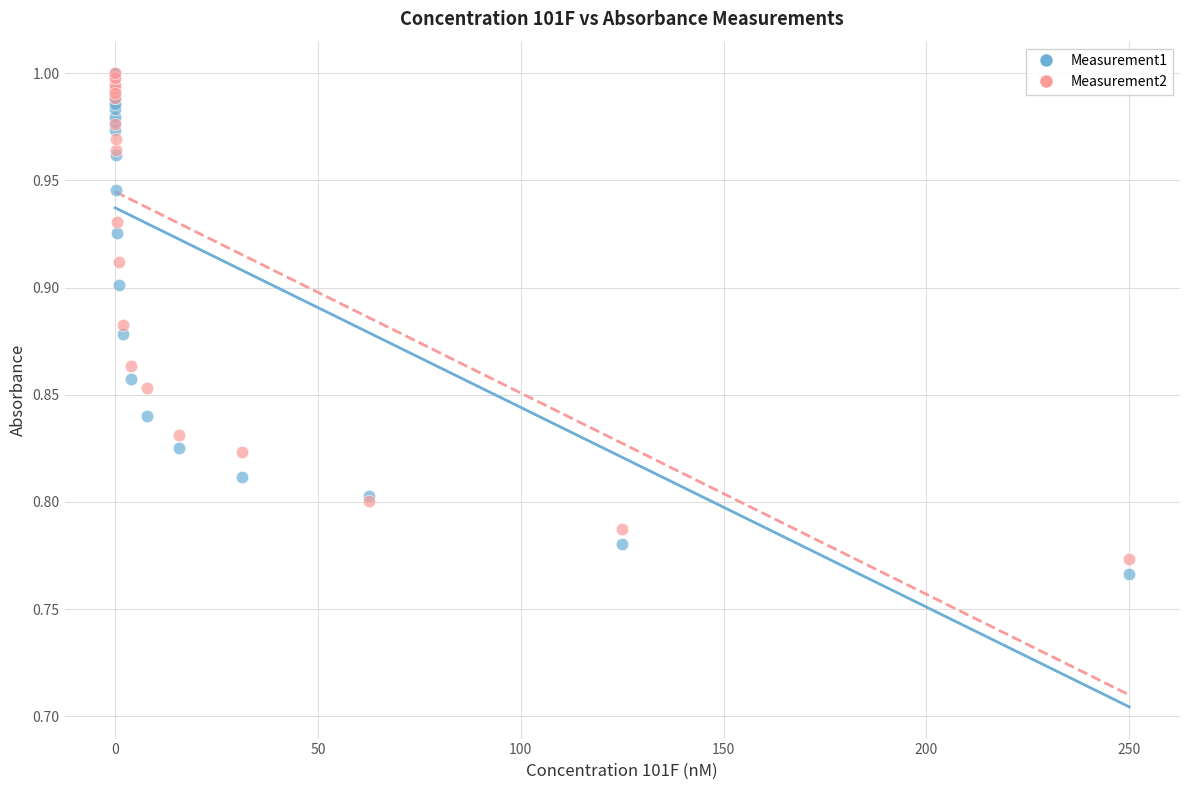

What are all the series names shown in the legend?

Measurement1, Measurement2